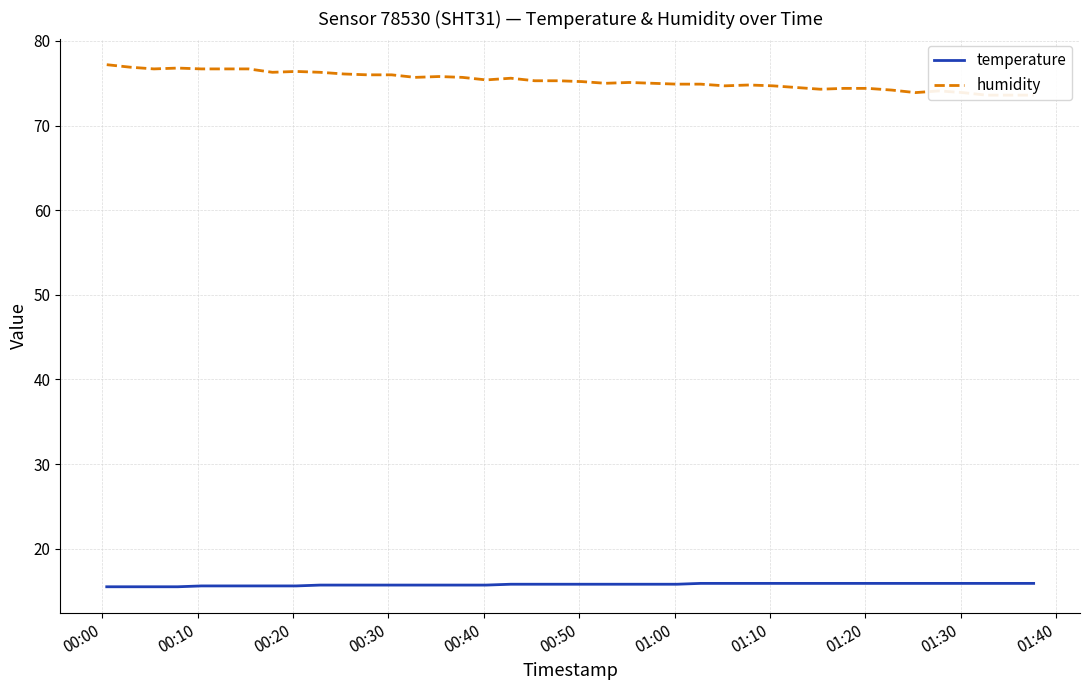

At which category is the sum across all series the highest?

00:00